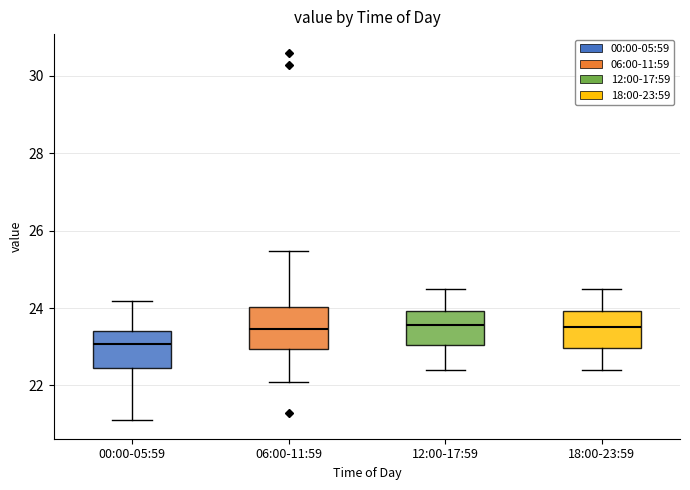

Reading left to right, transcribe this box plot: for each box, give where its median line is, the range the box spans, and where its two whiskers end, as read against the y-axis. The values are not printed on the chart, so give them approximately, as read against the axis.

00:00-05:59: median 23.0, box 22.4 to 23.4, whiskers 21.2 to 24.2
06:00-11:59: median 23.4, box 23.0 to 24.0, whiskers 22.2 to 25.4
12:00-17:59: median 23.6, box 23.0 to 24.0, whiskers 22.4 to 24.6
18:00-23:59: median 23.6, box 23.0 to 24.0, whiskers 22.4 to 24.6